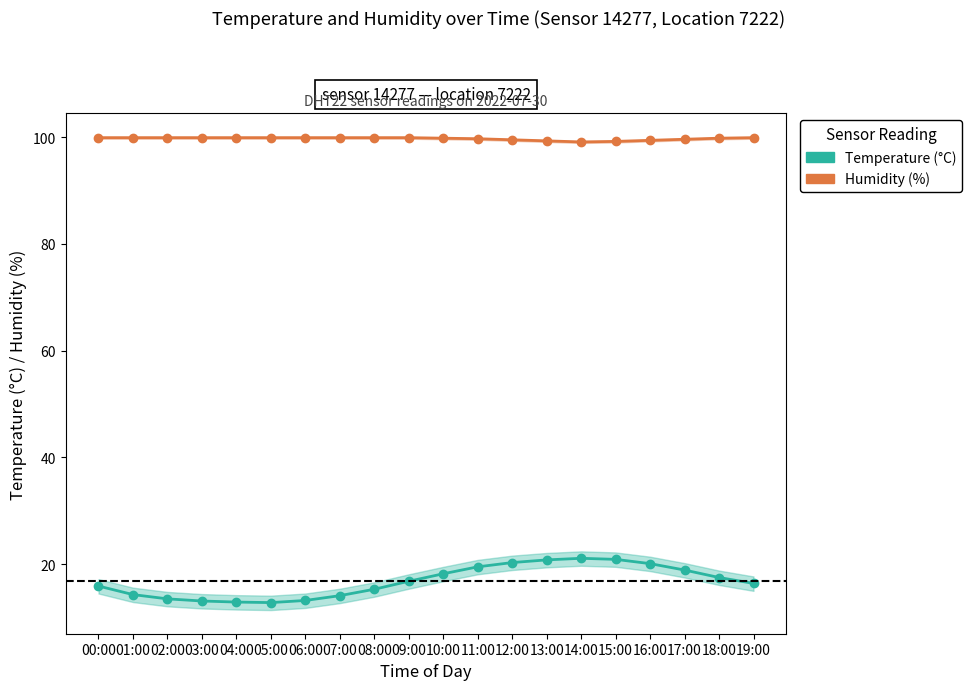

The Temperature (°C) series shows 25.5 at 10:00. True or false?

False